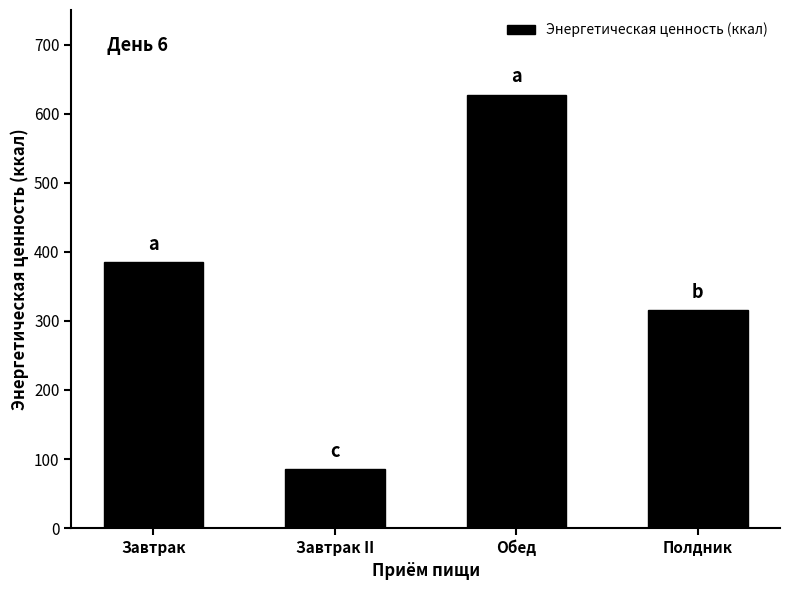

List the labels in order of value, smallest first.

Завтрак II, Полдник, Завтрак, Обед